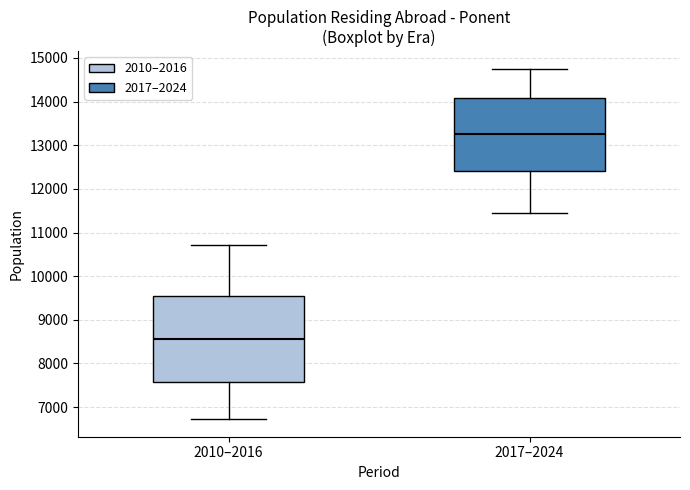

Where is the lower edge of the box for 2017–2024 on the y-axis? The values are not printed on the chart, so give them approximately, as read against the axis.

12400